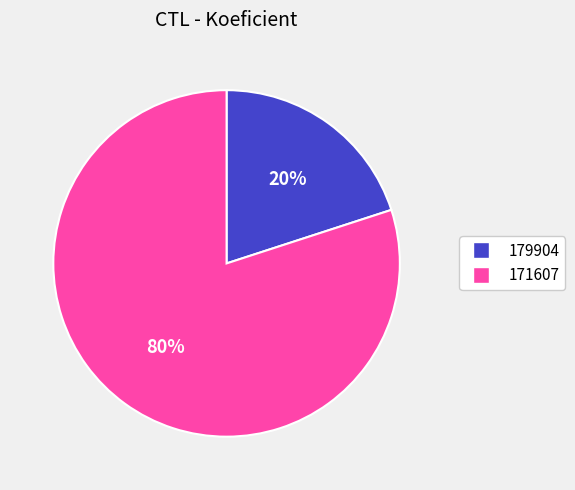

To the nearest percent, what is the difference between the 171607 and 179904 slice percentages?

60%